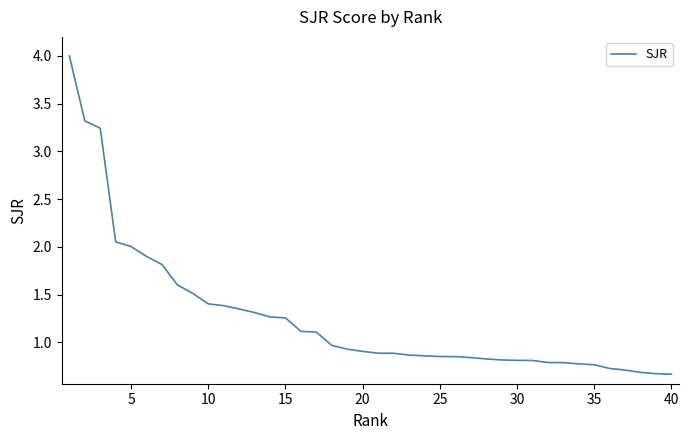

Count the number of categories in the chart.

40